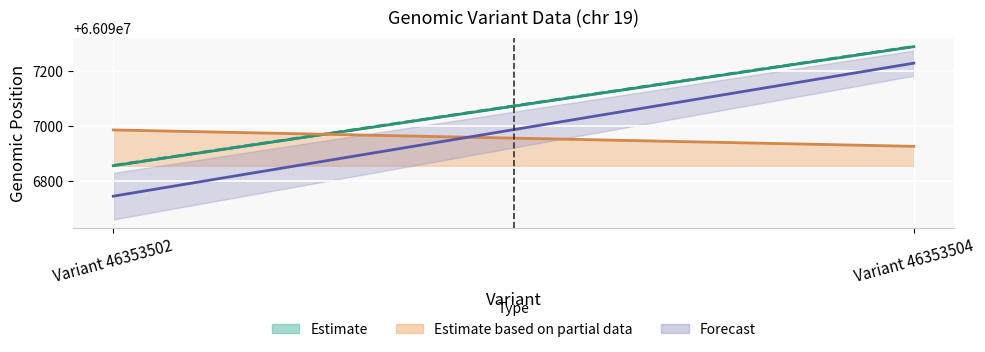

Which series has the largest total across all categories?

stop